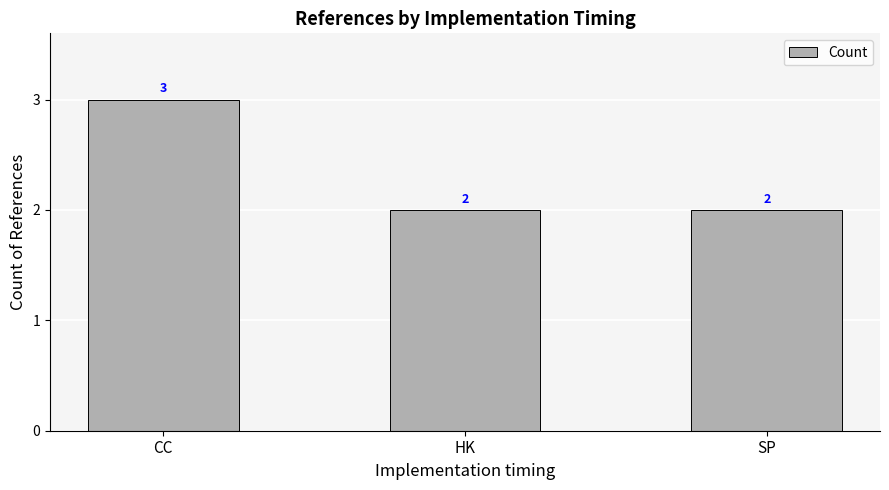

Which has a higher value, CC or HK?

CC